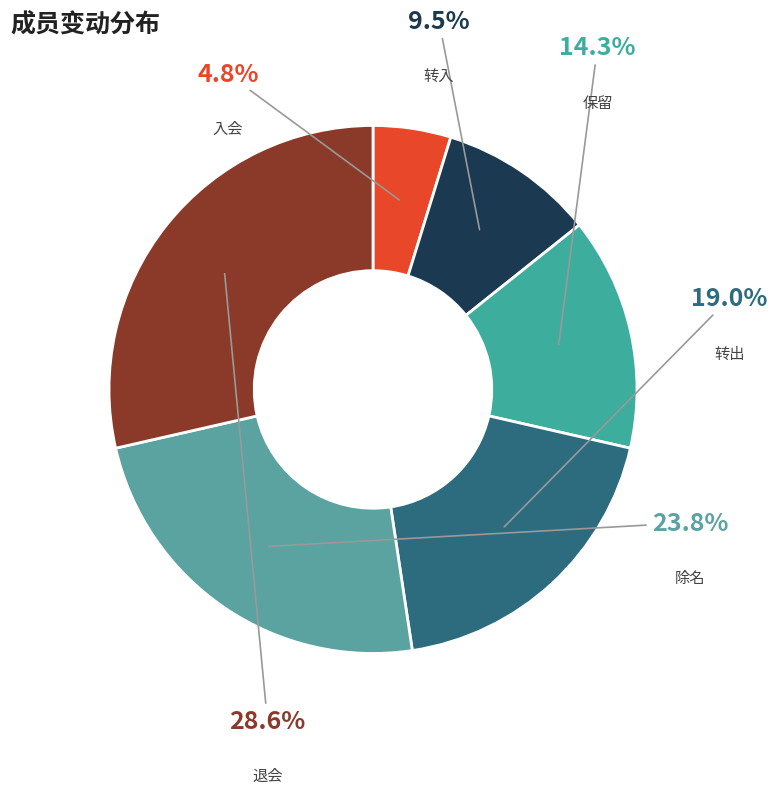

What is the largest slice in the pie chart?

退会